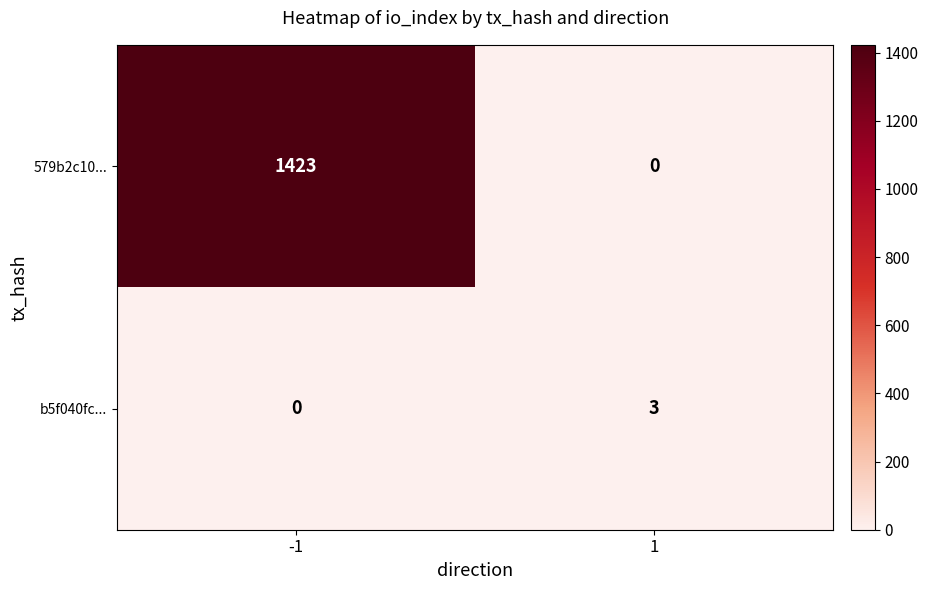

What is the spread (max minus min) of values at -1?

1423